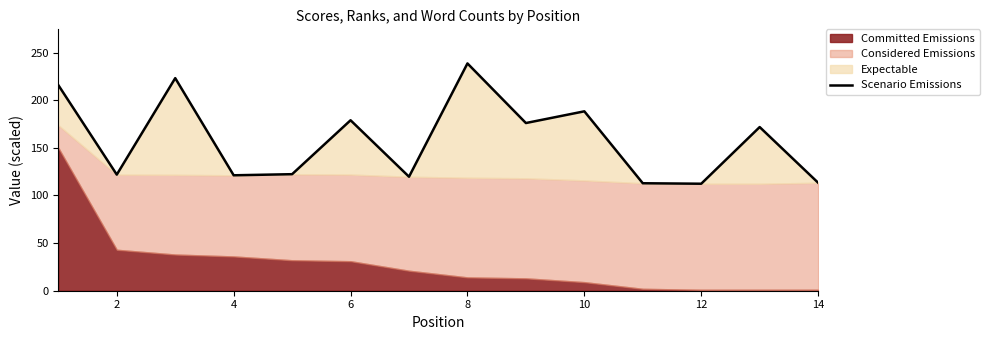

The chart shows a value of 121.2 at 4. True or false?

True